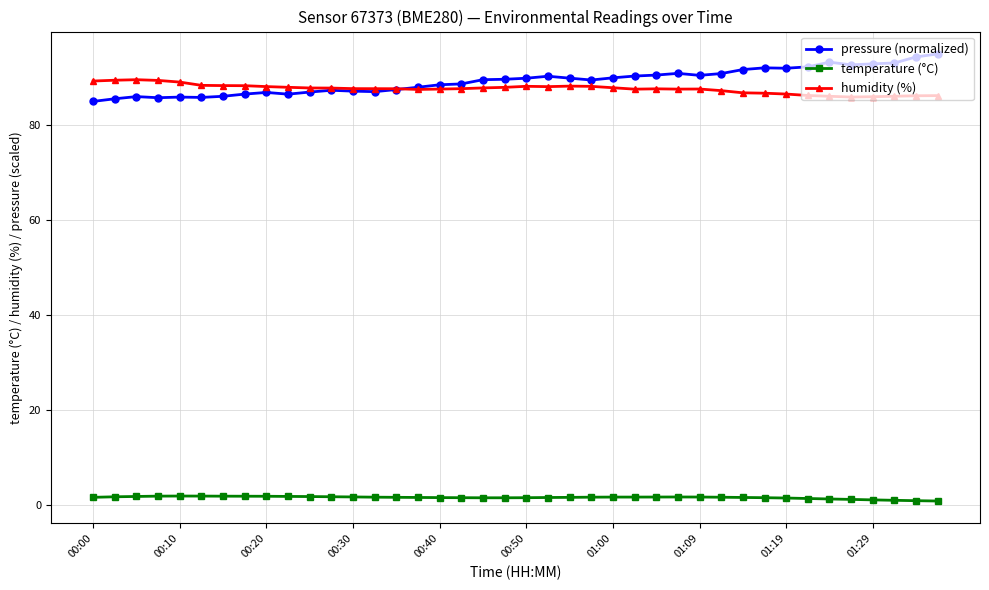

Is this an area chart (filled region under the line)?

No